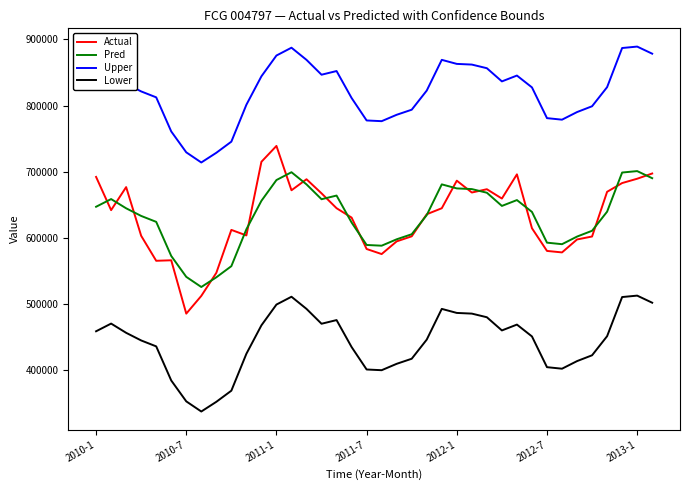

Which series has the widest spread of values?

Actual